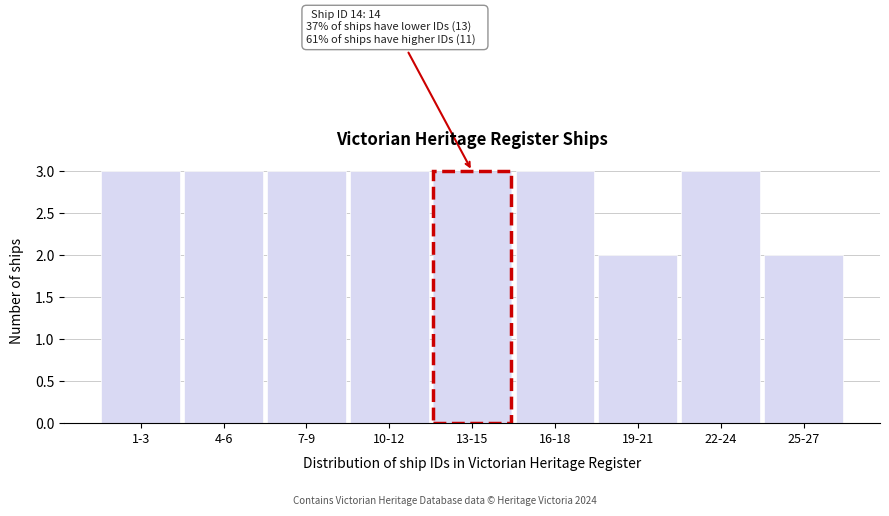

Reading right to left, list all the values displayed in this chart.

25-27=2	22-24=3	19-21=2	16-18=3	13-15=3	10-12=3	7-9=3	4-6=3	1-3=3